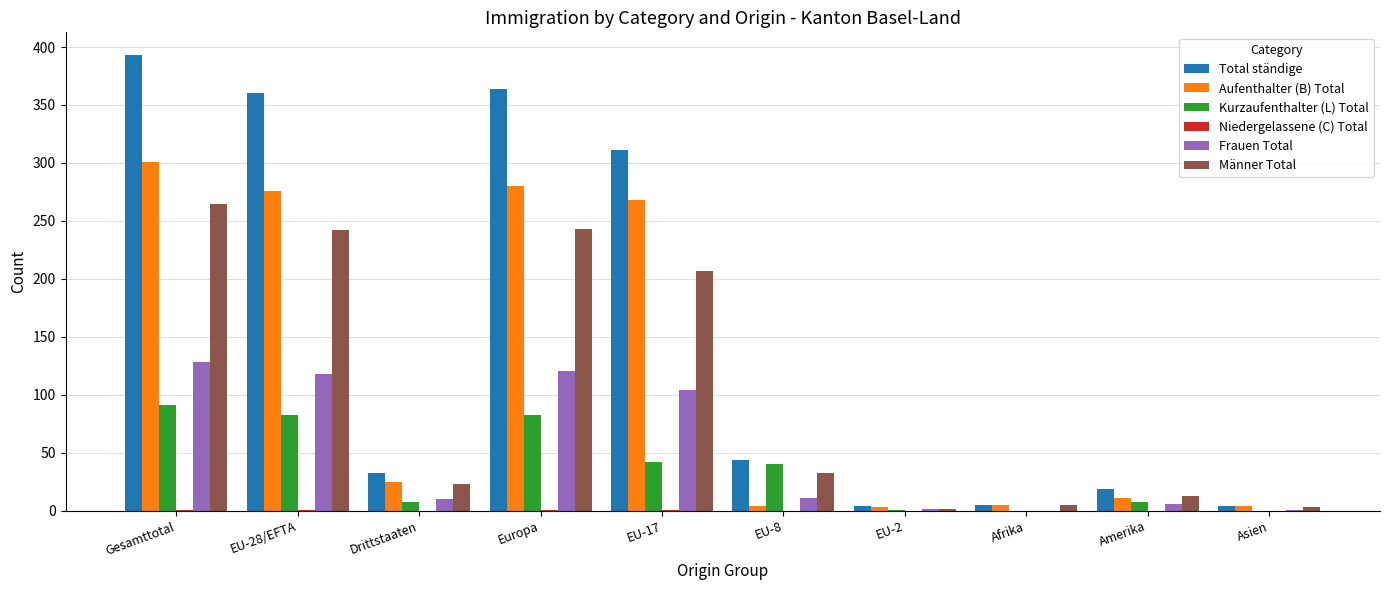

What is the total value across all series at Drittstaaten?

99